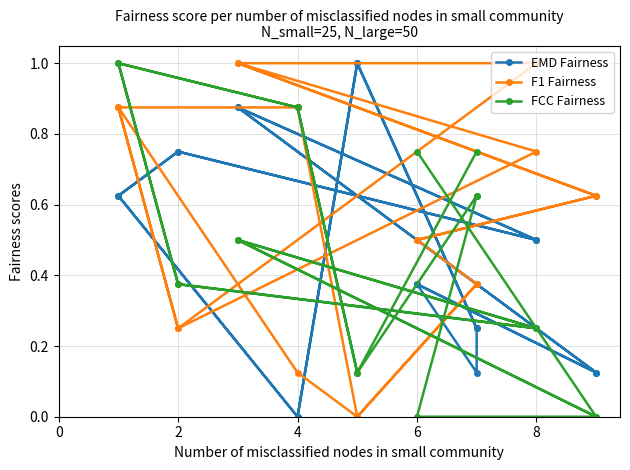

Which series has the largest total across all categories?

F1 Fairness